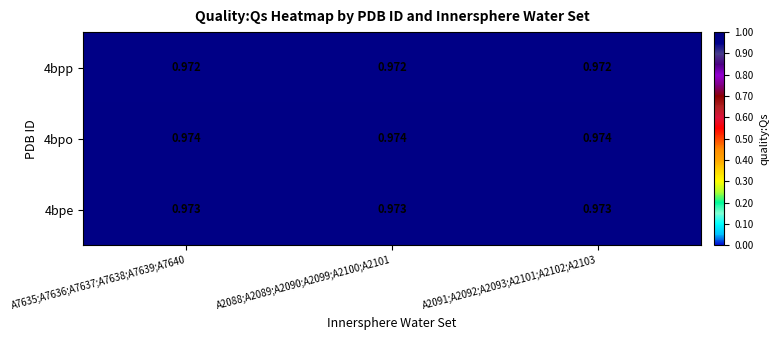

Is the value of 4bpp at A2091;A2092;A2093;A2101;A2102;A2103 greater than the value of 4bpe at A7635;A7636;A7637;A7638;A7639;A7640?

No